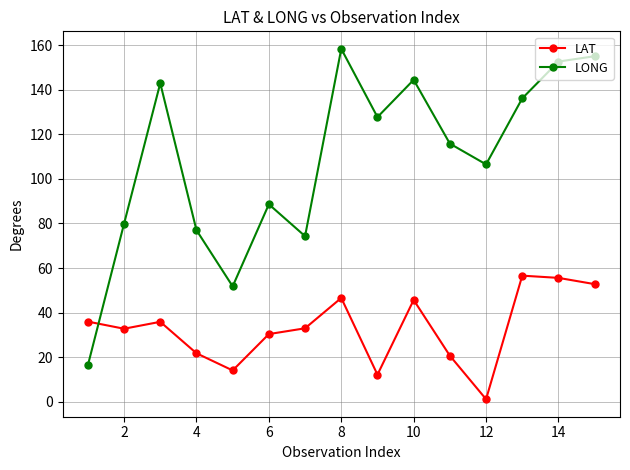

Which series has the widest spread of values?

LONG